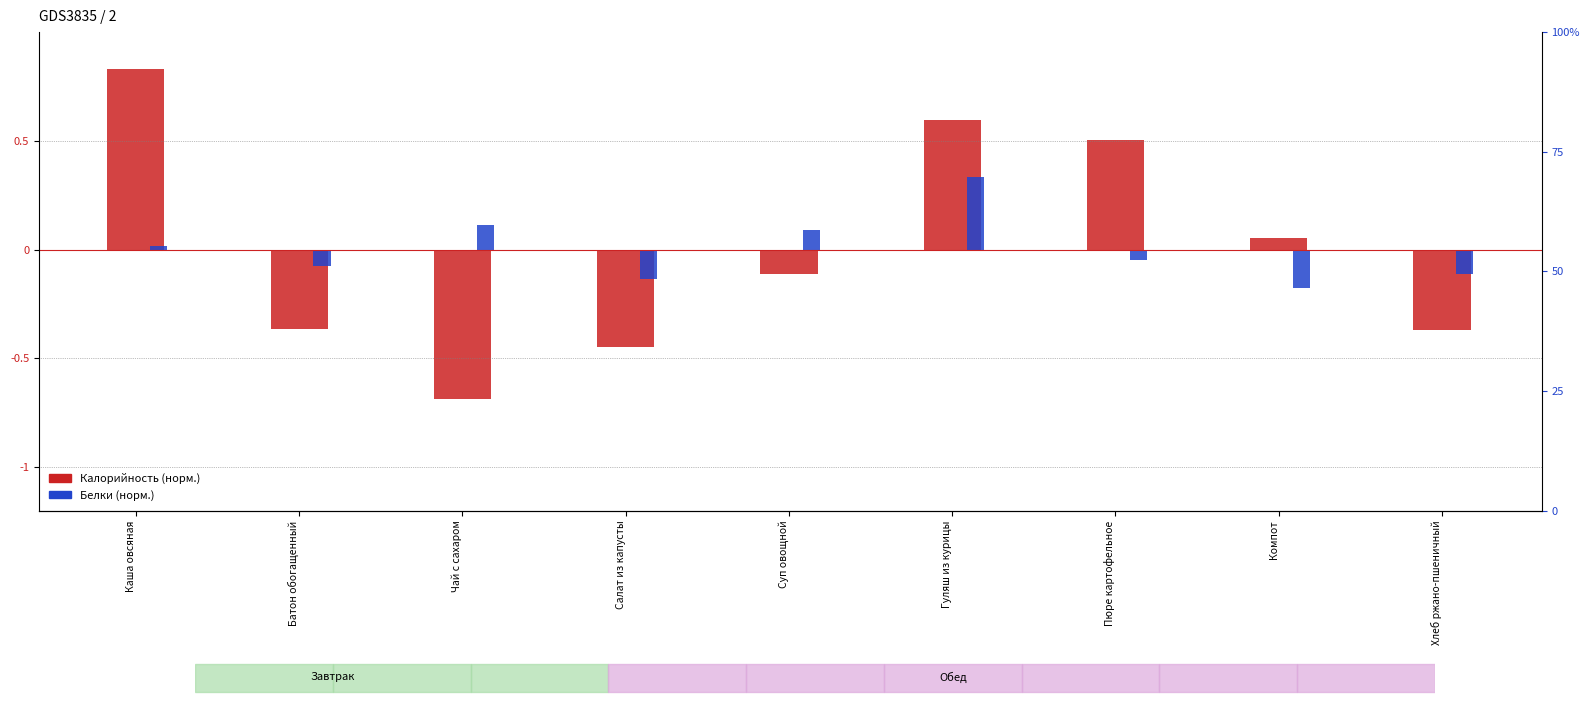

How many groups of bars are there?

9